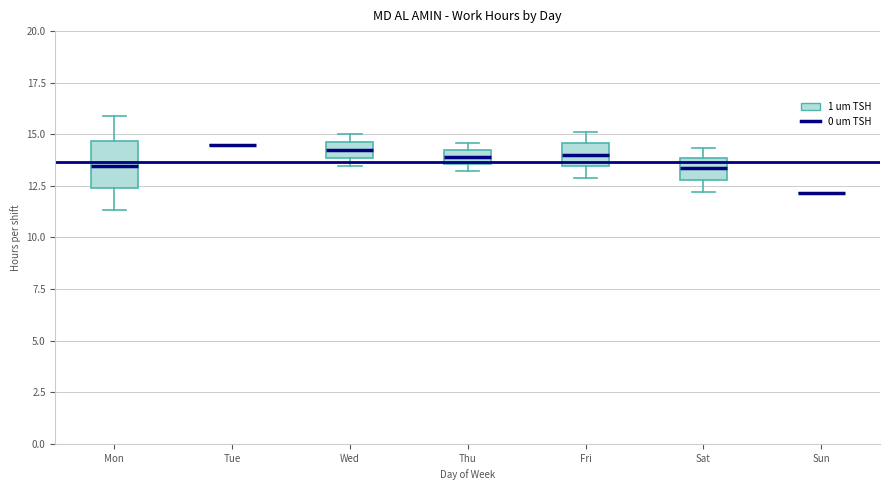

Comparing the boxes themselves (not the whiskers), which one is the tallest?

Mon